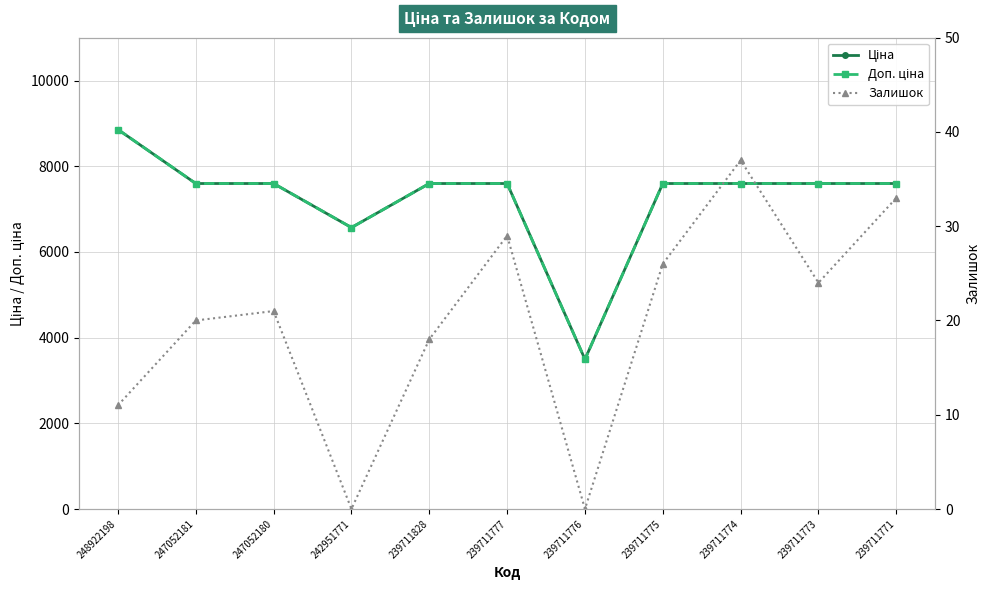

What are all the series names shown in the legend?

Ціна, Доп. ціна, Залишок